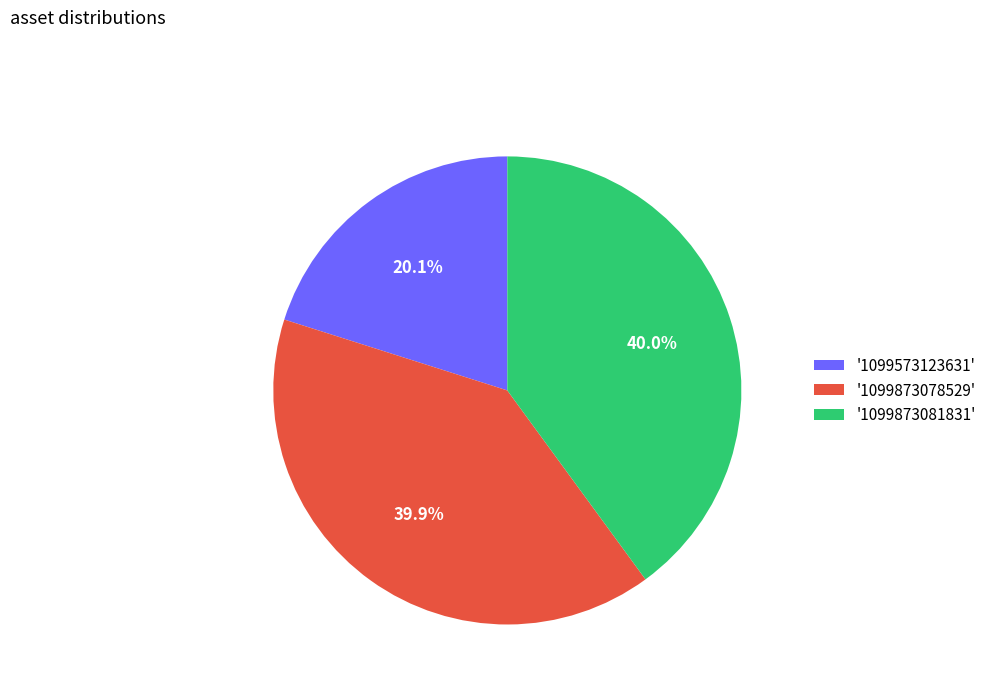

What is the smallest slice in the pie chart?

'1099573123631'